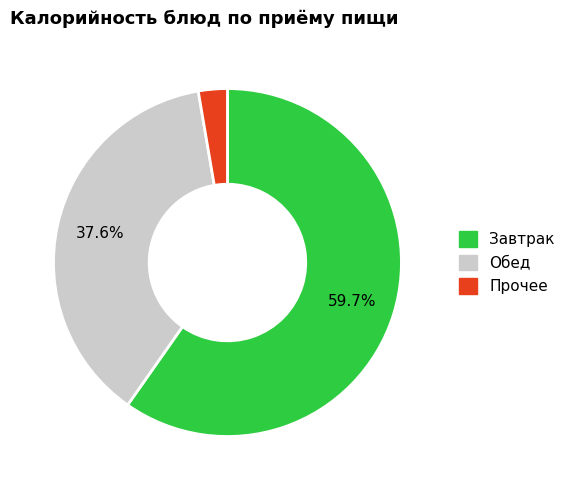

Does any single category account for the majority?

Yes